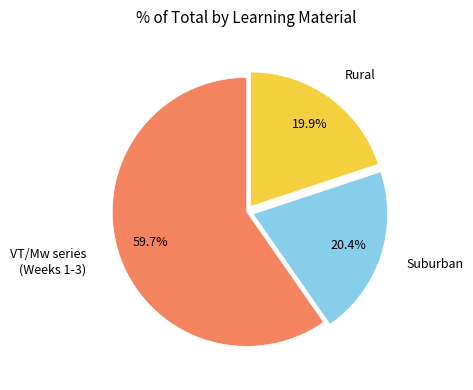

What is the largest slice in the pie chart?

VT/Mw series (Weeks 1-3)